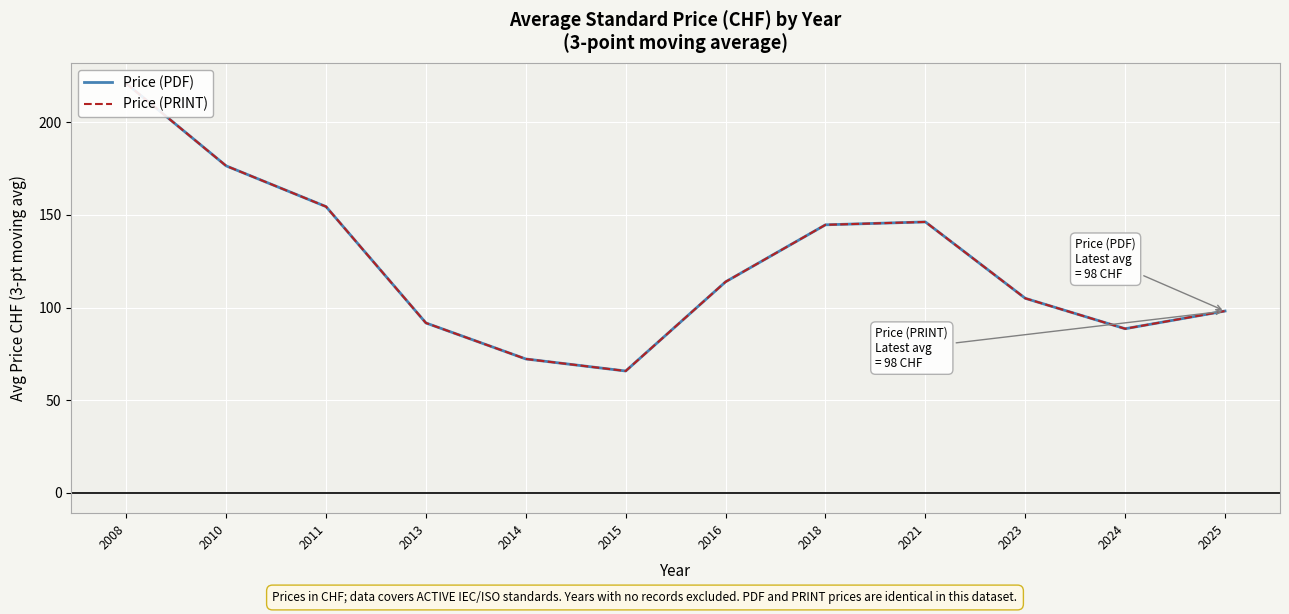

Is it true that Price (PDF) equals 105.0 at 2023?

True